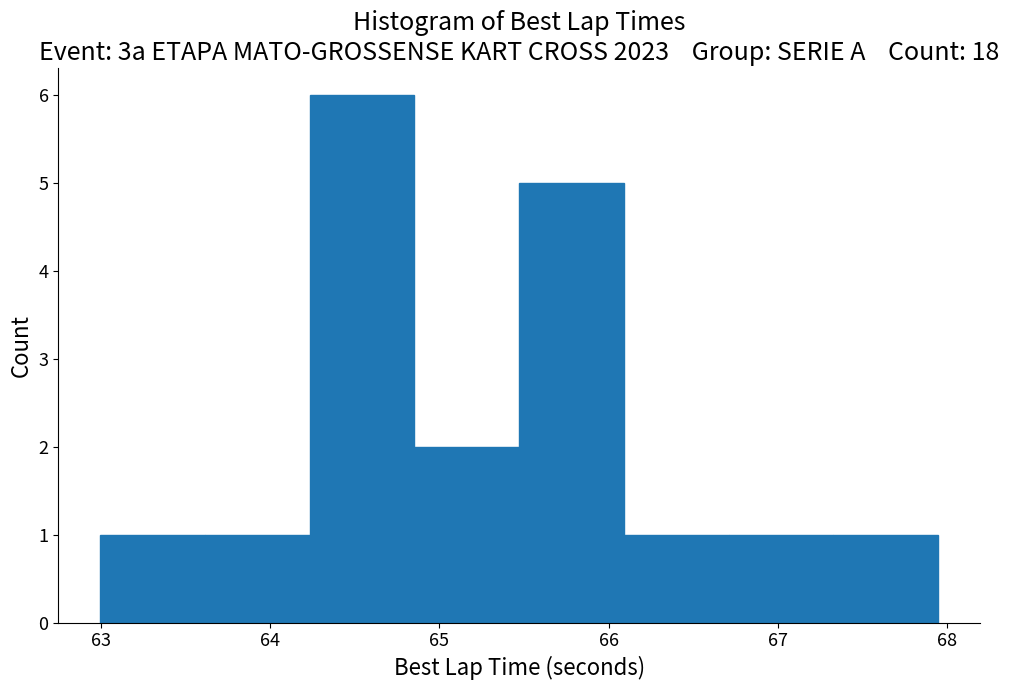

Over which range of the x-axis is the bar tallest?

64.2 to 64.9